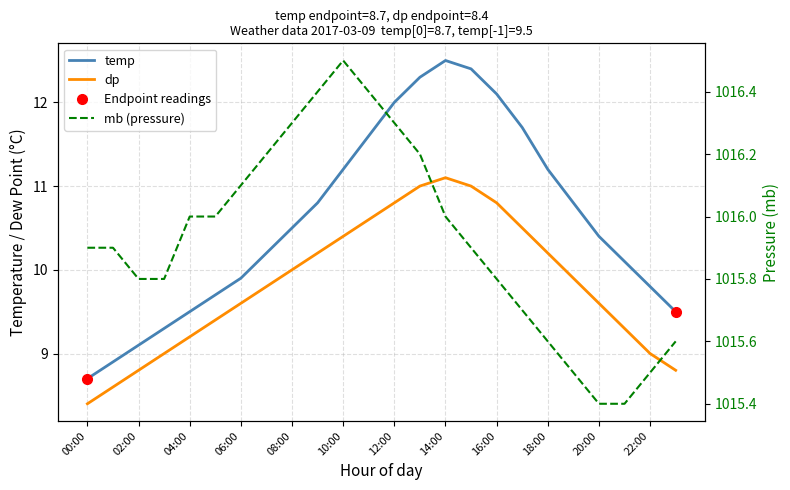

At 00:00, list the series in order from largest to smallest.

mb, temp, dp